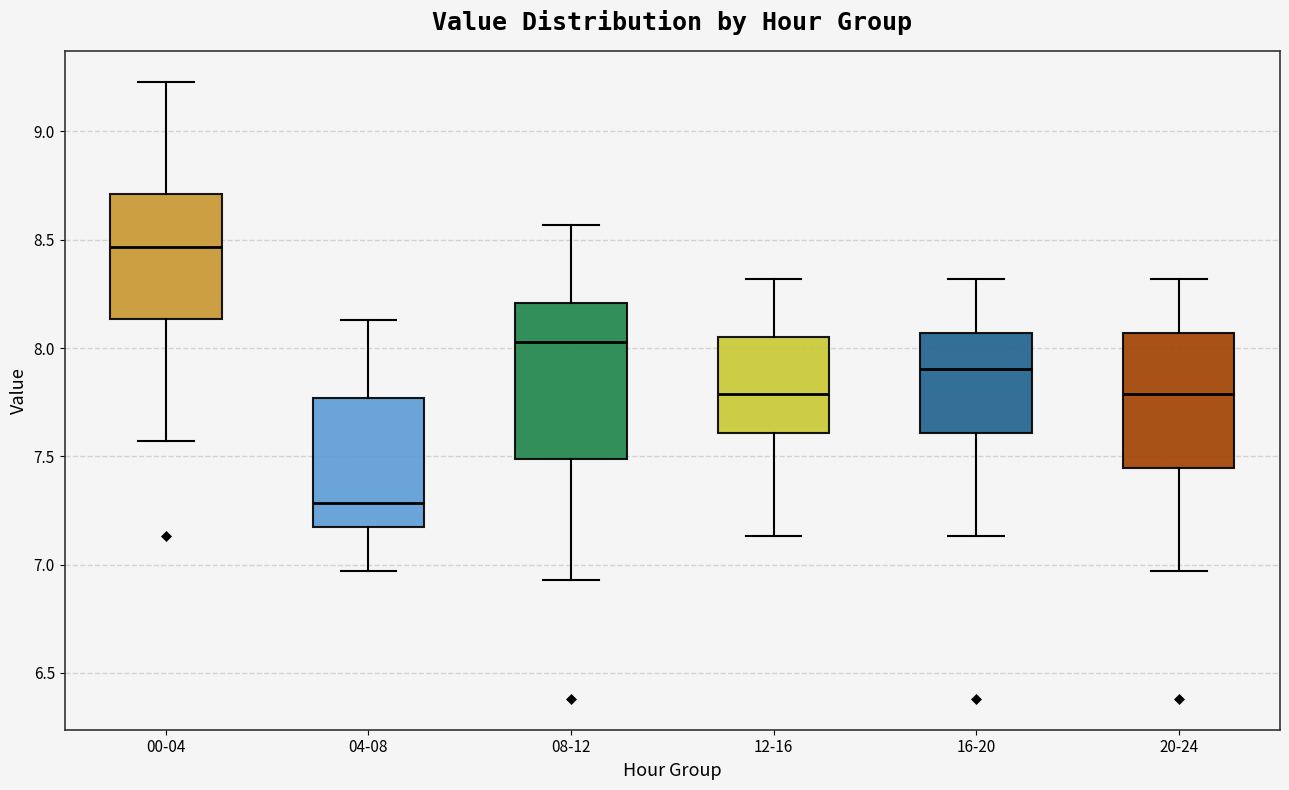

Reading left to right, transcribe this box plot: for each box, give where its median line is, the range the box spans, and where its two whiskers end, as read against the y-axis. The values are not printed on the chart, so give them approximately, as read against the axis.

00-04: median 8.45, box 8.15 to 8.70, whiskers 7.55 to 9.25
04-08: median 7.30, box 7.20 to 7.75, whiskers 6.95 to 8.15
08-12: median 8.05, box 7.50 to 8.20, whiskers 6.95 to 8.55
12-16: median 7.80, box 7.60 to 8.05, whiskers 7.15 to 8.30
16-20: median 7.90, box 7.60 to 8.05, whiskers 7.15 to 8.30
20-24: median 7.80, box 7.45 to 8.05, whiskers 6.95 to 8.30